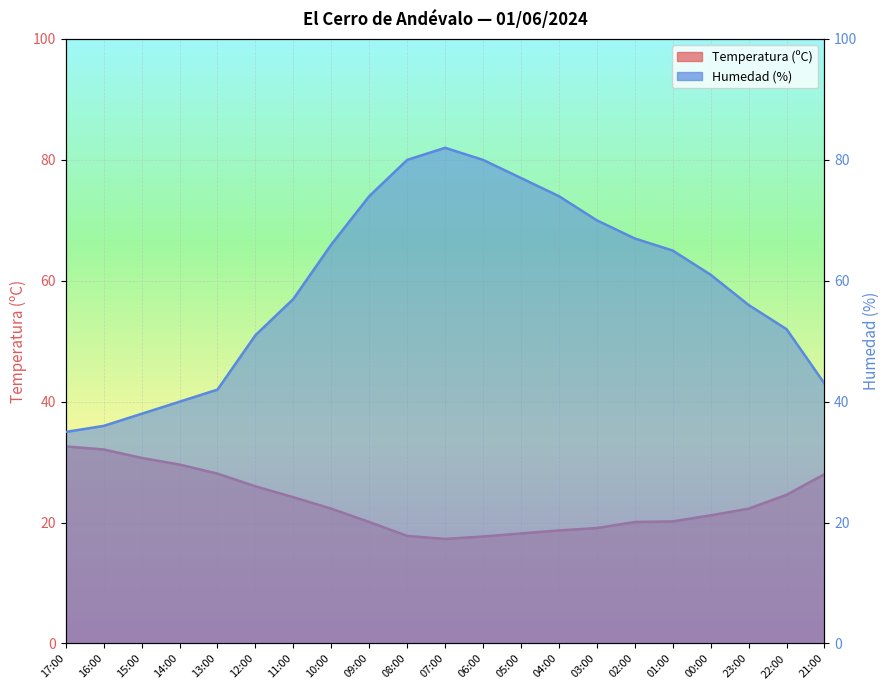

What is the difference between the highest and lowest values at 22:00?

27.4